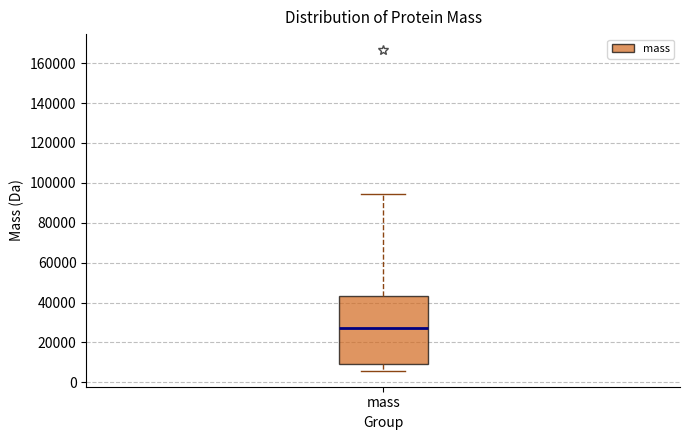

Where does the lower whisker of the box for mass end on the y-axis? The values are not printed on the chart, so give them approximately, as read against the axis.

6000